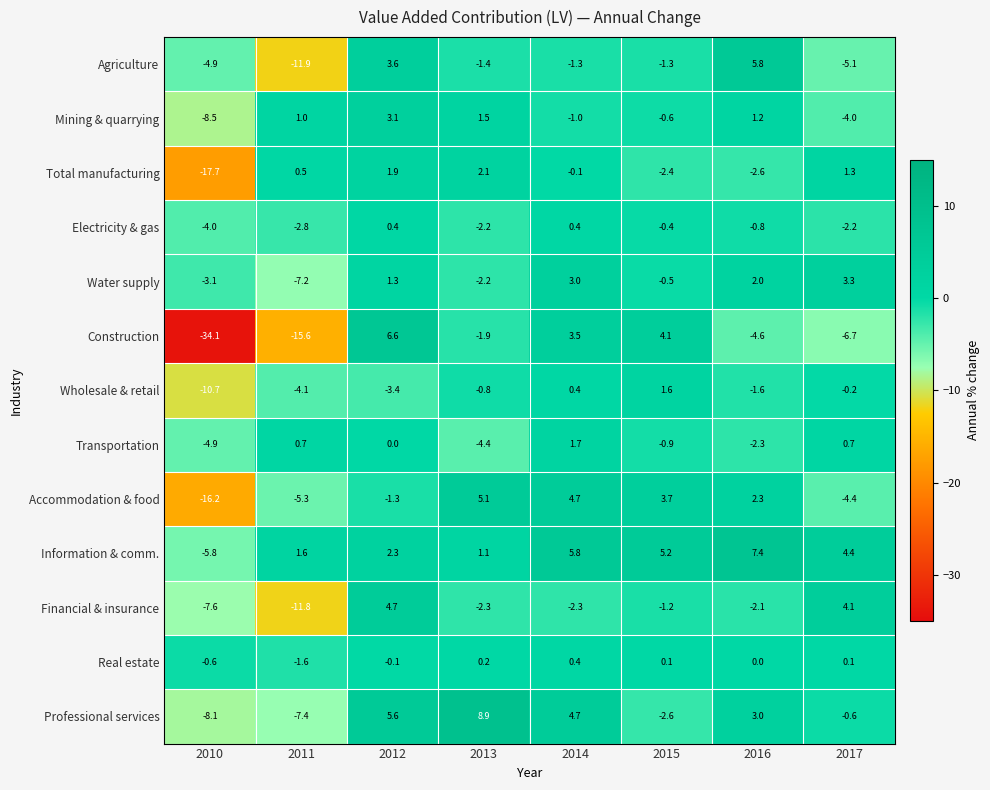

What is the difference between the Total manufacturing values at 2010 and 2012?

19.6